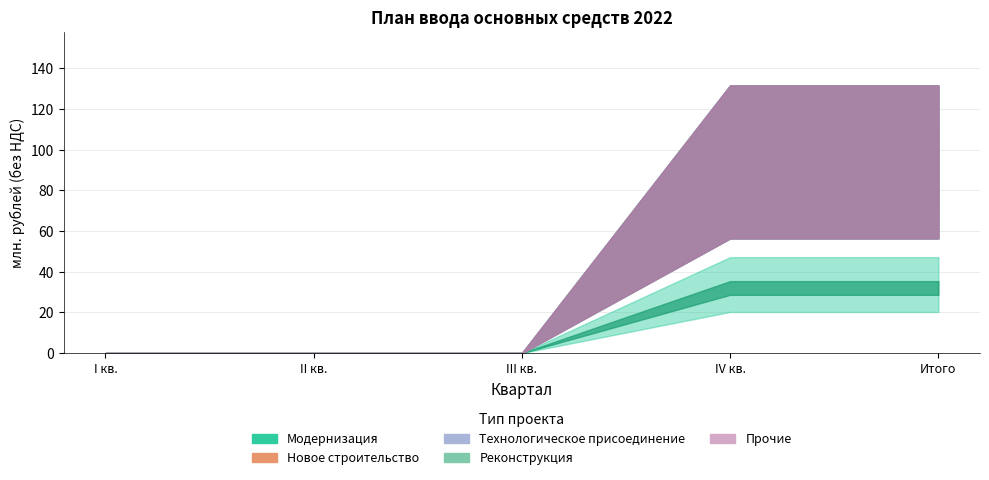

Between Итого and IV кв., which is larger?

Итого